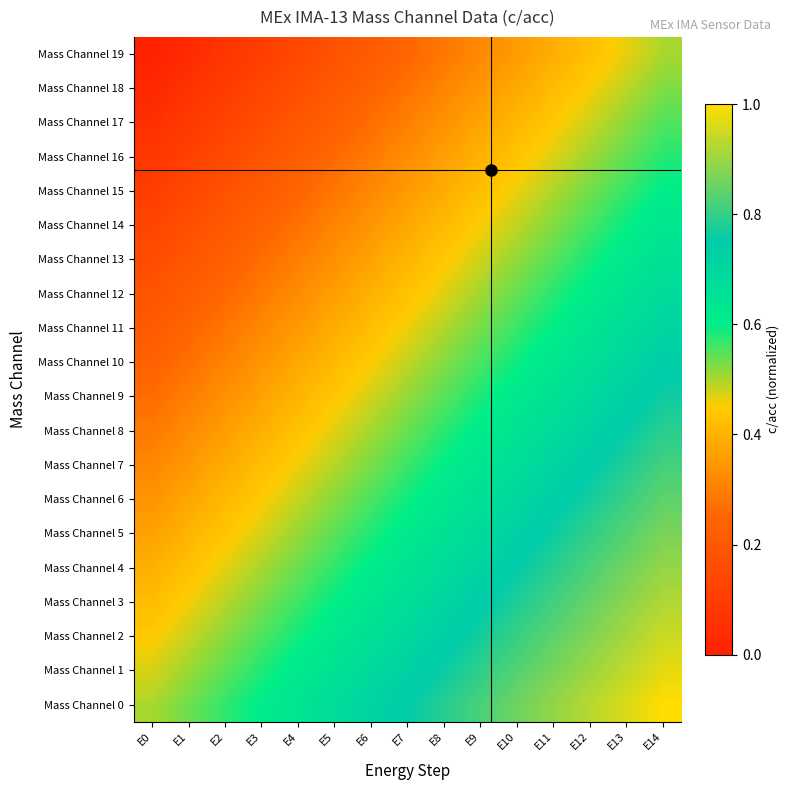

Which series has the largest total across all categories?

Mass Channel 0